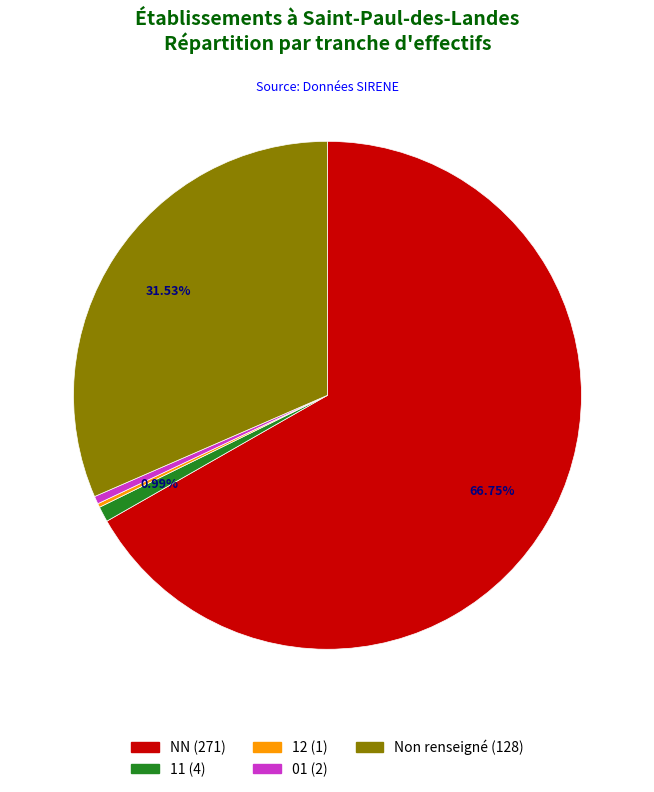

Is there a majority slice in this chart?

Yes